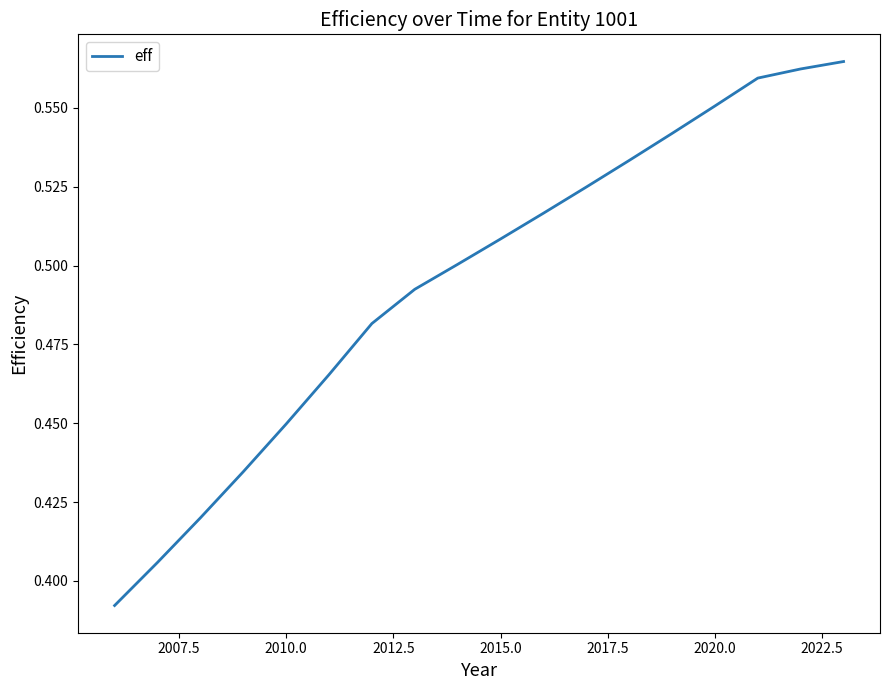

Does the chart have visible grid lines?

No